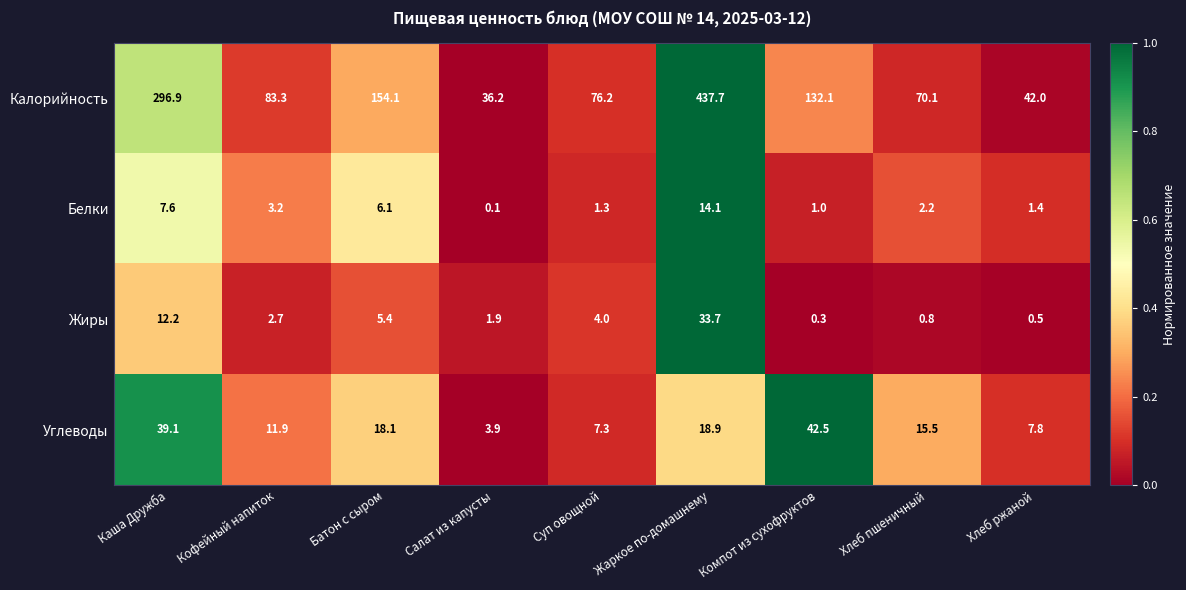

The value of Белки at Каша Дружба is 12.4. True or false?

False